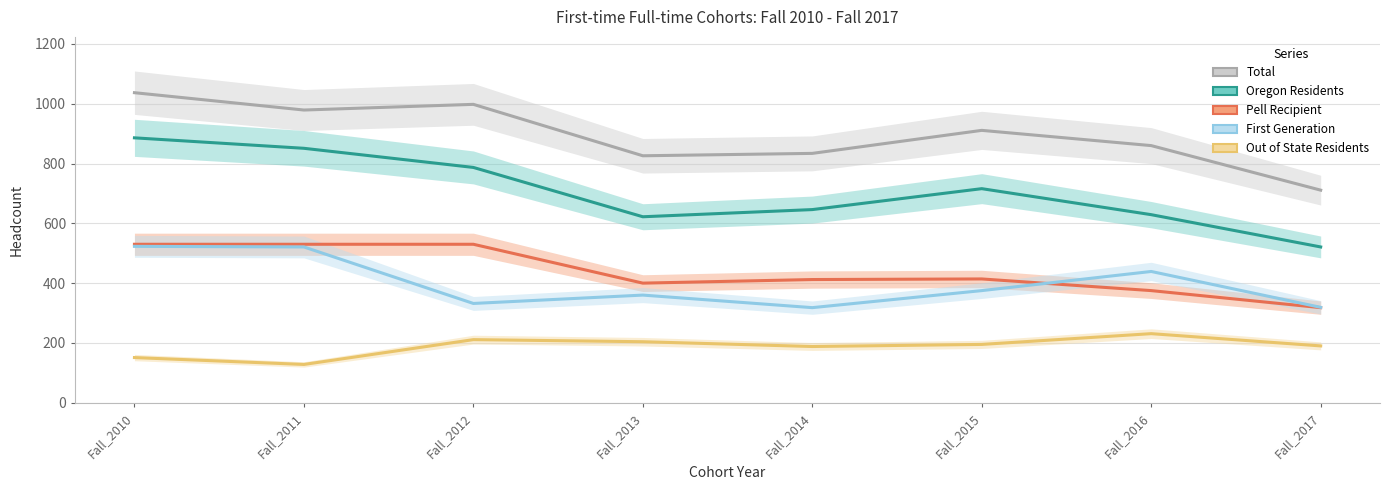

List the series in order of their peak value, highest first.

Total, Oregon_Residents, Pell_Recipient, First_Generation, Out_of_State_Residents